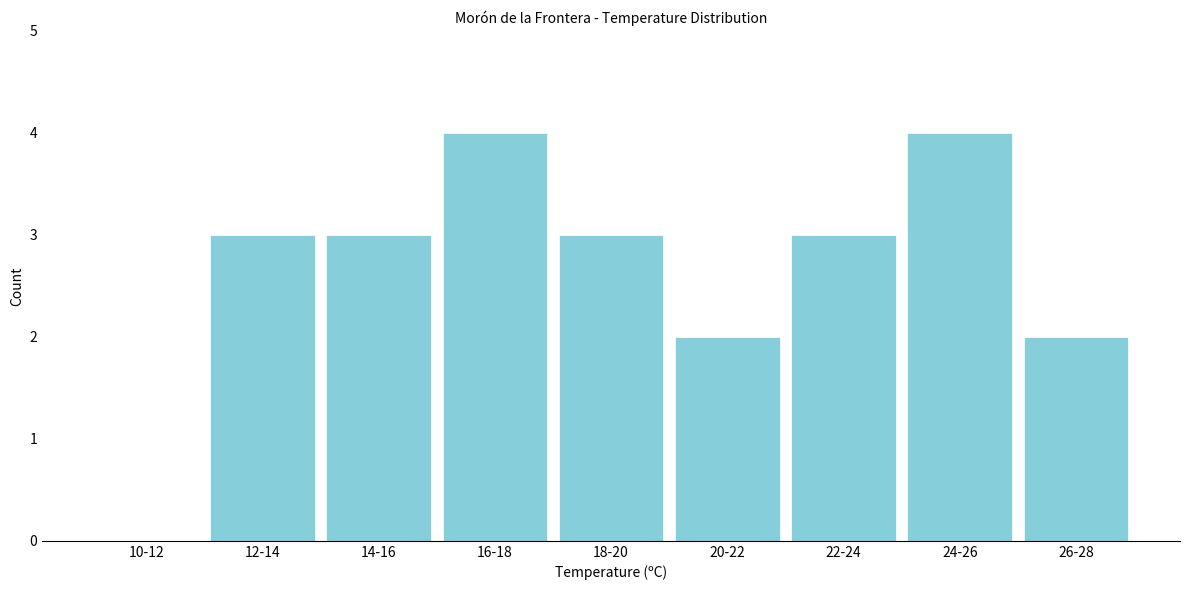

Reading left to right, extract all data points from this chart.

10-12=0	12-14=3	14-16=3	16-18=4	18-20=3	20-22=2	22-24=3	24-26=4	26-28=2